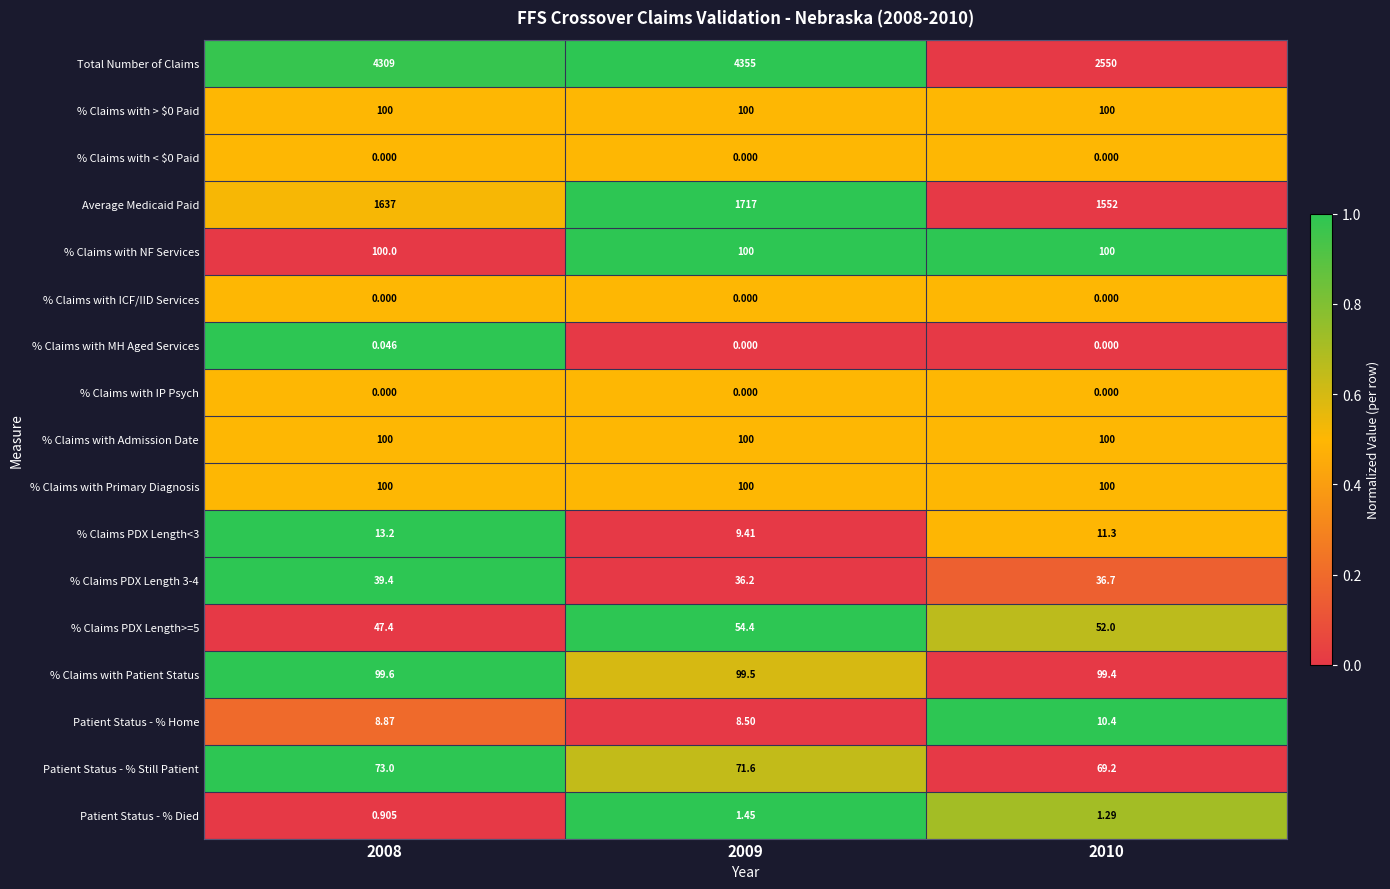

Which series has the largest range (max minus min)?

Total Number of Claims